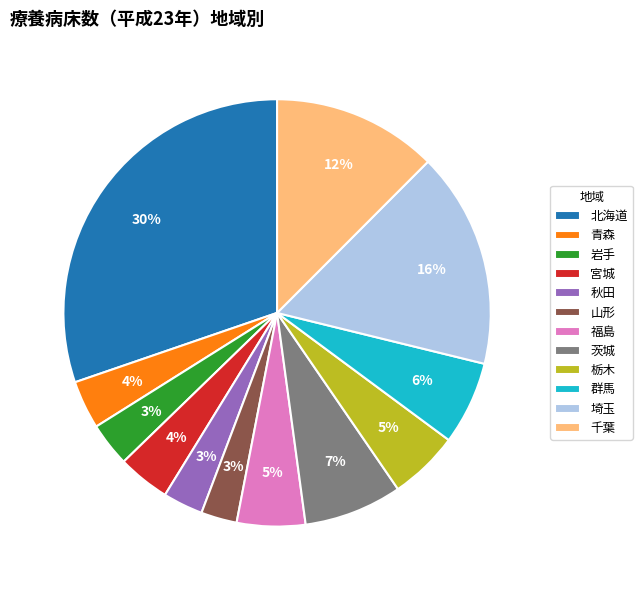

The 岩手 slice represents 9% of the pie. True or false?

False